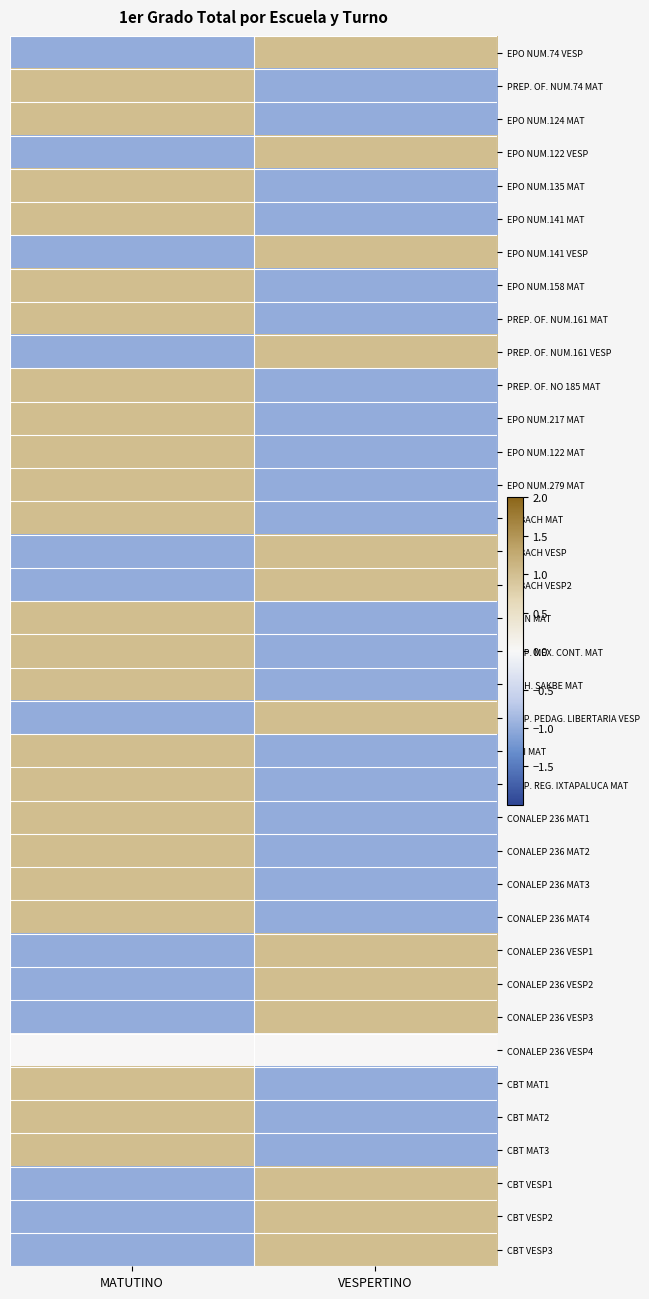

List the series in order of their peak value, lowest first.

CONALEP 236 VESP4, EPO NUM.74 VESP, PREP. OF. NUM.74 MAT, EPO NUM.124 MAT, EPO NUM.122 VESP, EPO NUM.135 MAT, EPO NUM.141 MAT, EPO NUM.141 VESP, EPO NUM.158 MAT, PREP. OF. NUM.161 MAT, PREP. OF. NUM.161 VESP, PREP. OF. NO 185 MAT, EPO NUM.217 MAT, EPO NUM.122 MAT, EPO NUM.279 MAT, COBACH MAT, COBACH VESP, COBACH VESP2, CEHN MAT, PREP. MEX. CONT. MAT, BACH. SAKBE MAT, PREP. PEDAG. LIBERTARIA VESP, CESI MAT, PREP. REG. IXTAPALUCA MAT, CONALEP 236 MAT1, CONALEP 236 MAT2, CONALEP 236 MAT3, CONALEP 236 MAT4, CONALEP 236 VESP1, CONALEP 236 VESP2, CONALEP 236 VESP3, CBT MAT1, CBT MAT2, CBT MAT3, CBT VESP1, CBT VESP2, CBT VESP3